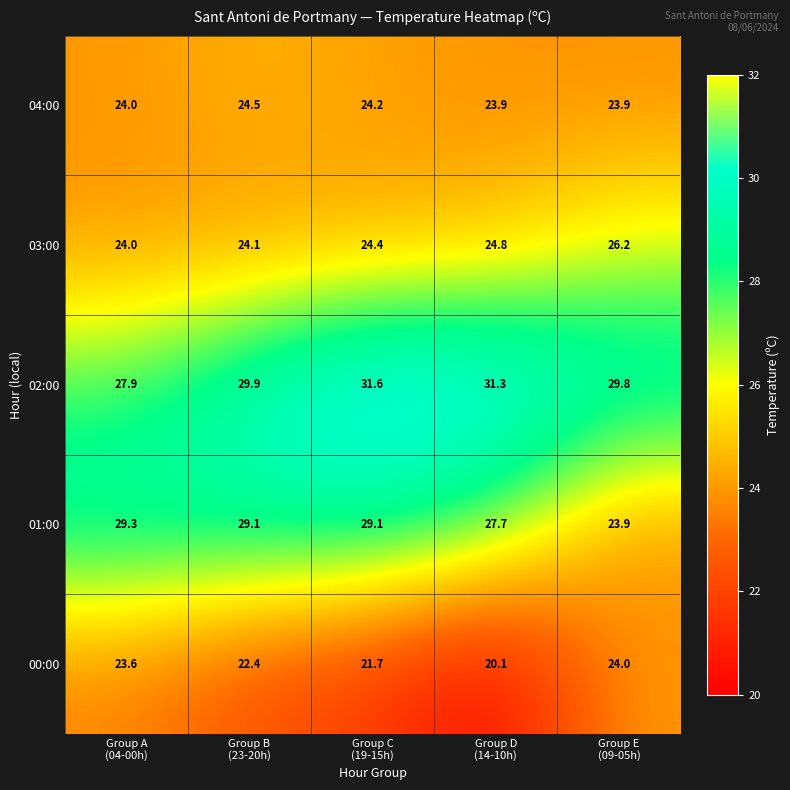

Which series has the largest total across all categories?

02:00